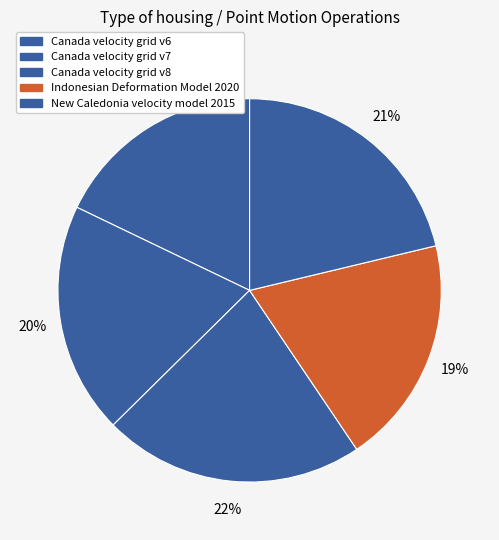

Do Canada velocity grid v6 and Indonesian Deformation Model 2020 together represent more than half of the pie?

No